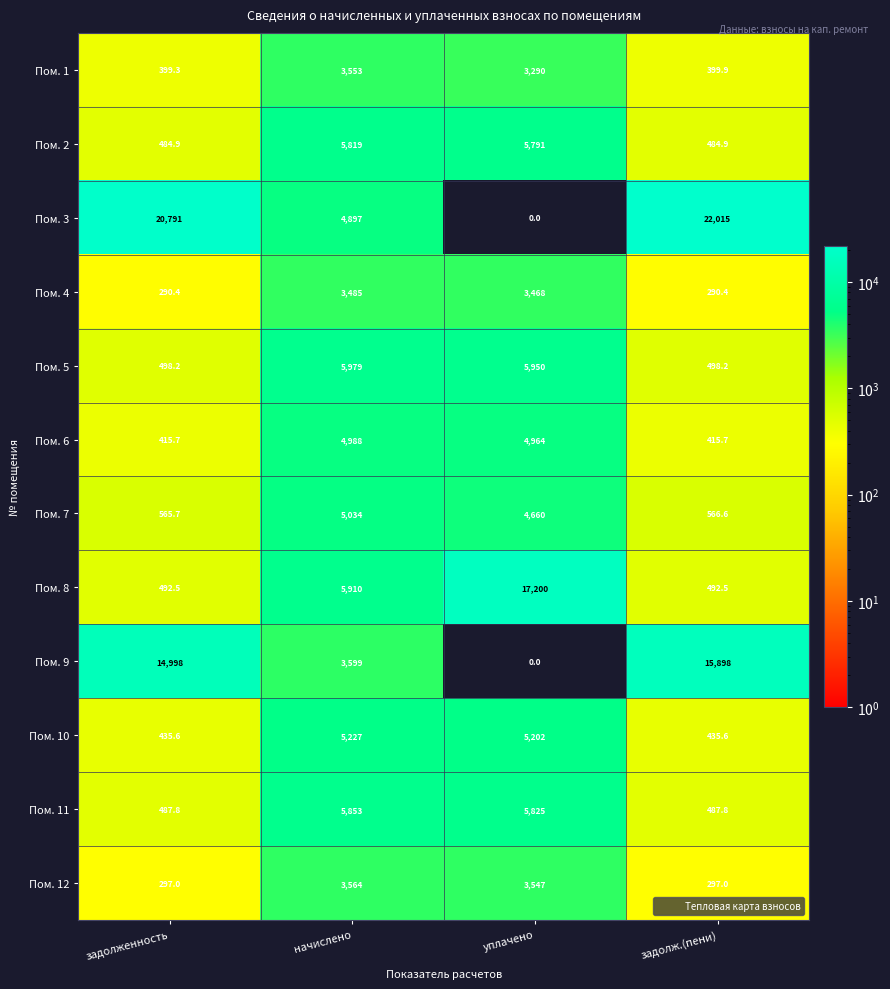

What value does the Пом. 9 series have at начислено?

3599.0